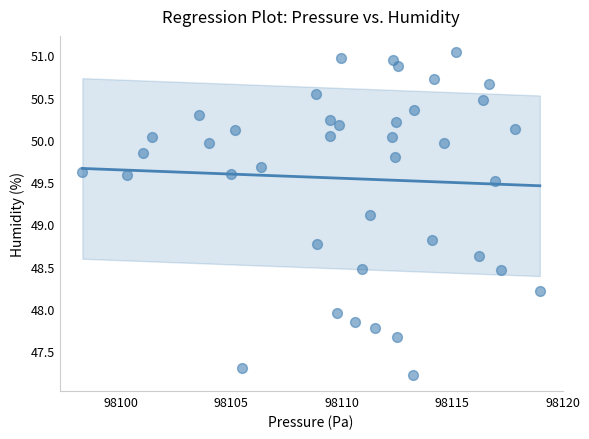

What is the range of X values (max minus min)?

20.7